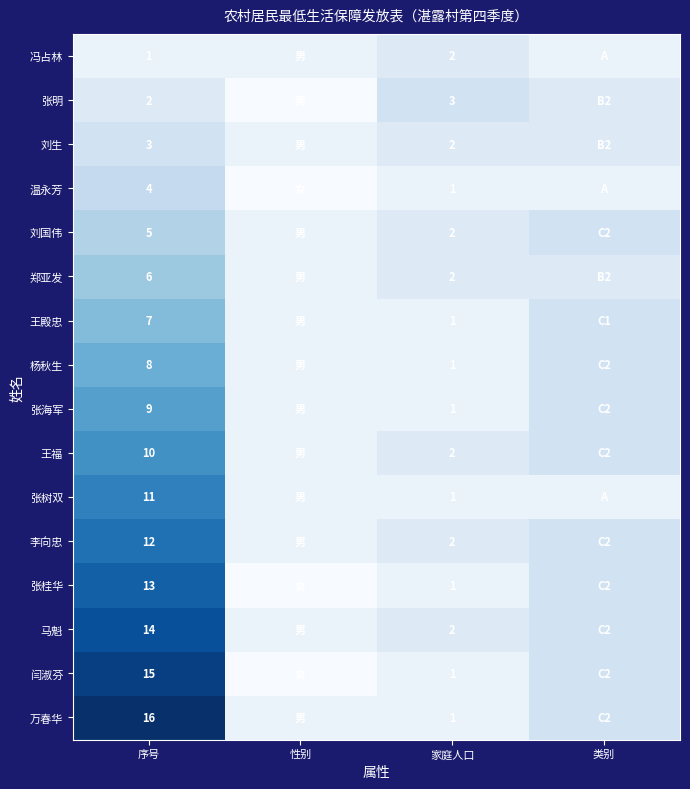

The 万春华 series shows 2 at 家庭人口. True or false?

False